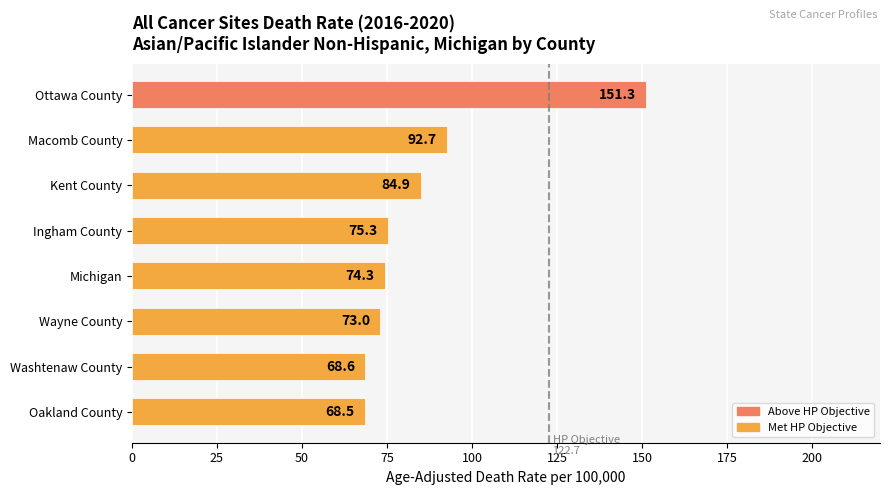

What is the greatest value displayed?

151.3